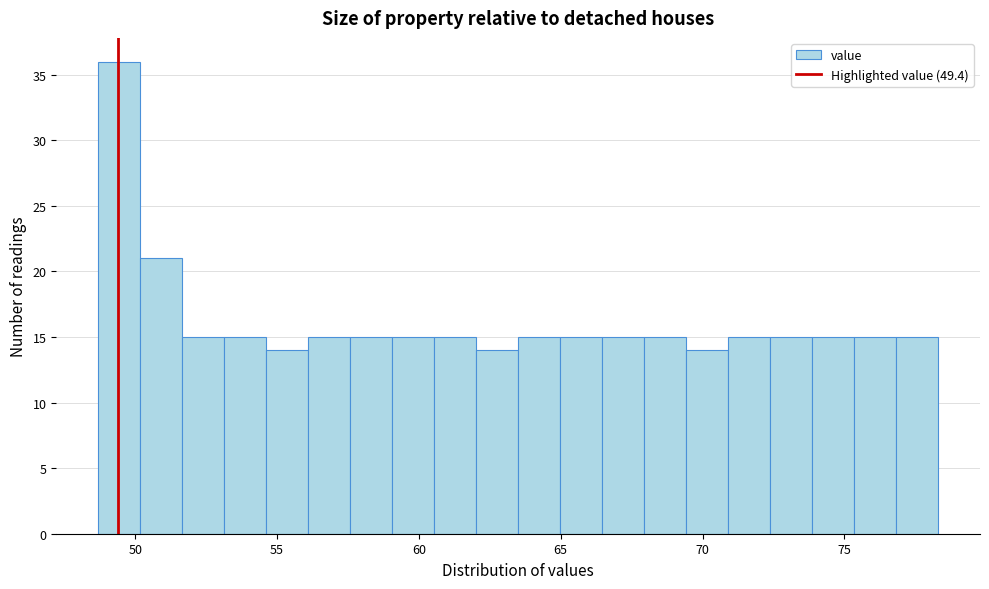

Around what value on the x-axis is the tallest bar? Give the approximate position of its centre, as read against the axis.

49.5